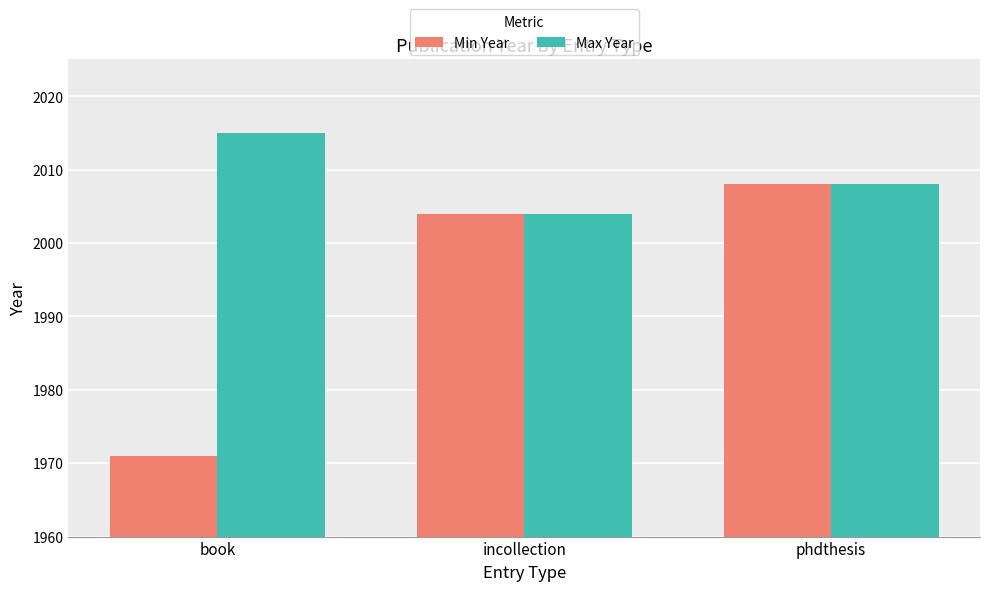

What is the value of the Min Year bar at the 2nd from the left?

2004